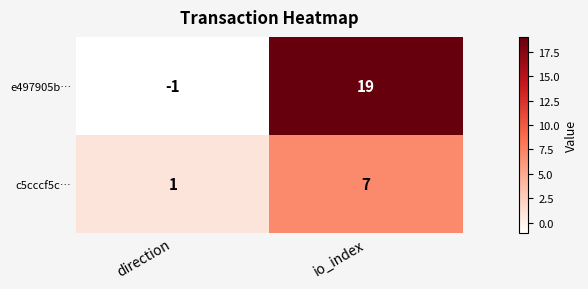

Reading left to right, extract all data points from this chart.

e497905b…: -1	19
c5cccf5c…: 1	7